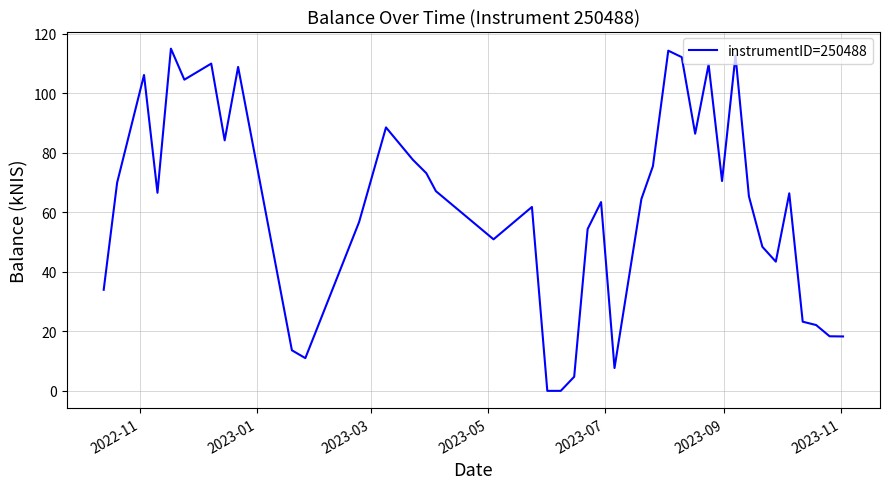

What is the greatest value displayed?

114.9